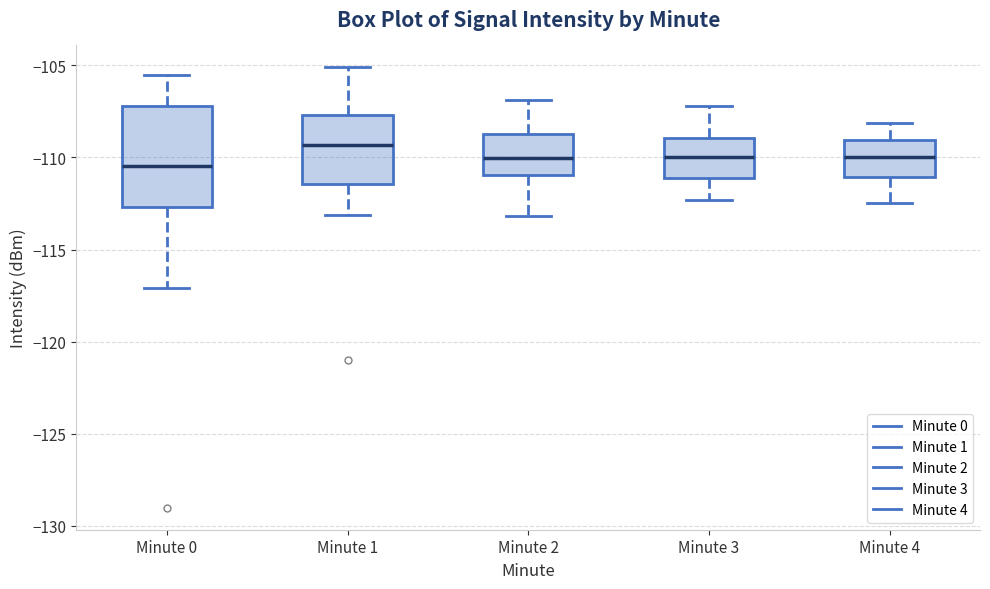

Reading left to right, transcribe this box plot: for each box, give where its median line is, the range the box spans, and where its two whiskers end, as read against the y-axis. The values are not printed on the chart, so give them approximately, as read against the axis.

Minute 0: median -110.5, box -112.5 to -107.0, whiskers -117.0 to -105.5
Minute 1: median -109.5, box -111.5 to -107.5, whiskers -113.0 to -105.0
Minute 2: median -110.0, box -111.0 to -108.5, whiskers -113.0 to -107.0
Minute 3: median -110.0, box -111.0 to -109.0, whiskers -112.5 to -107.0
Minute 4: median -110.0, box -111.0 to -109.0, whiskers -112.5 to -108.0